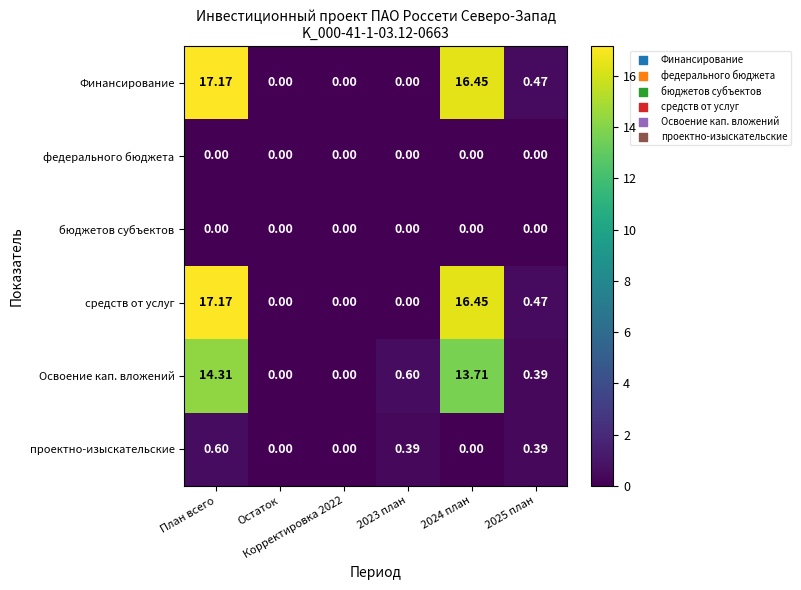

Reading right to left, what are all the values shown in this chart?

Финансирование: 2025 план=0.5	2024 план=16.4	2023 план=0.0	Корректировка 2022=0.0	Остаток=0.0	План всего=17.2
федерального бюджета: 2025 план=0.0	2024 план=0.0	2023 план=0.0	Корректировка 2022=0.0	Остаток=0.0	План всего=0.0
бюджетов субъектов: 2025 план=0.0	2024 план=0.0	2023 план=0.0	Корректировка 2022=0.0	Остаток=0.0	План всего=0.0
средств от услуг: 2025 план=0.5	2024 план=16.4	2023 план=0.0	Корректировка 2022=0.0	Остаток=0.0	План всего=17.2
Освоение кап. вложений: 2025 план=0.4	2024 план=13.7	2023 план=0.6	Корректировка 2022=0.0	Остаток=0.0	План всего=14.3
проектно-изыскательские: 2025 план=0.4	2024 план=0.0	2023 план=0.4	Корректировка 2022=0.0	Остаток=0.0	План всего=0.6